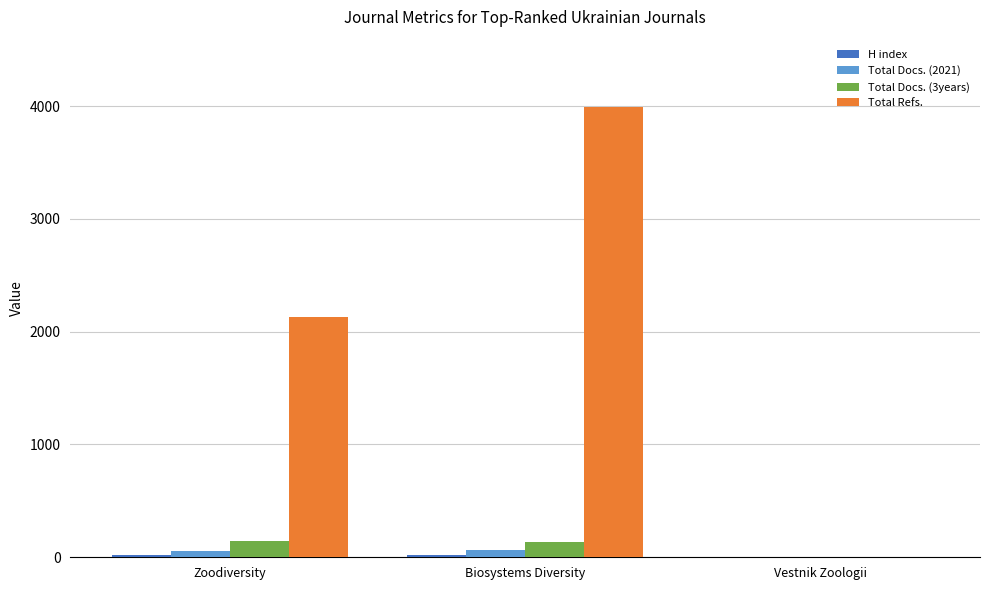

Are the bars horizontal?

No